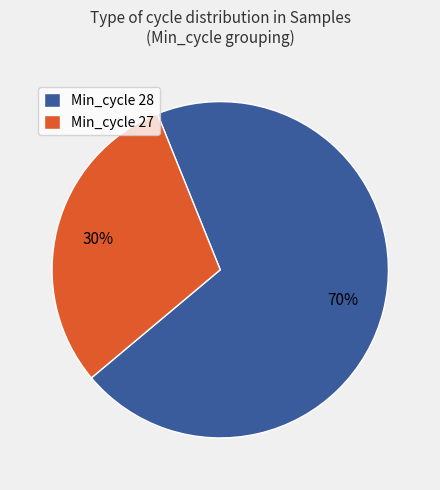

How many slices are in this pie chart?

2